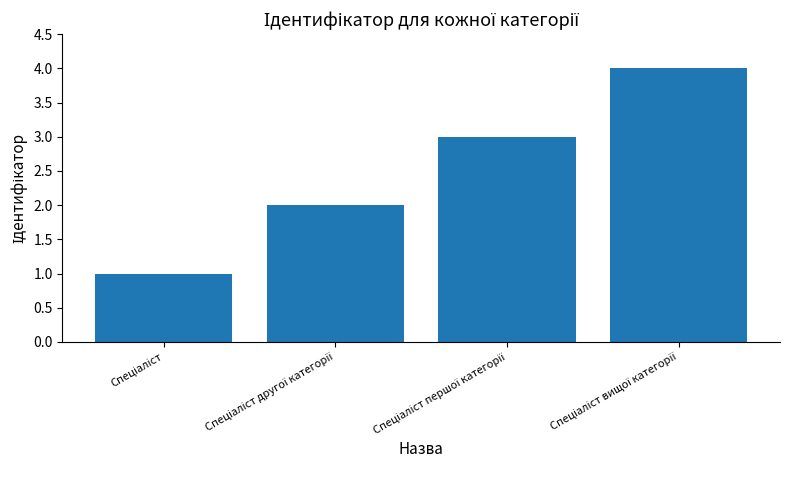

What is the maximum value shown in the chart?

4